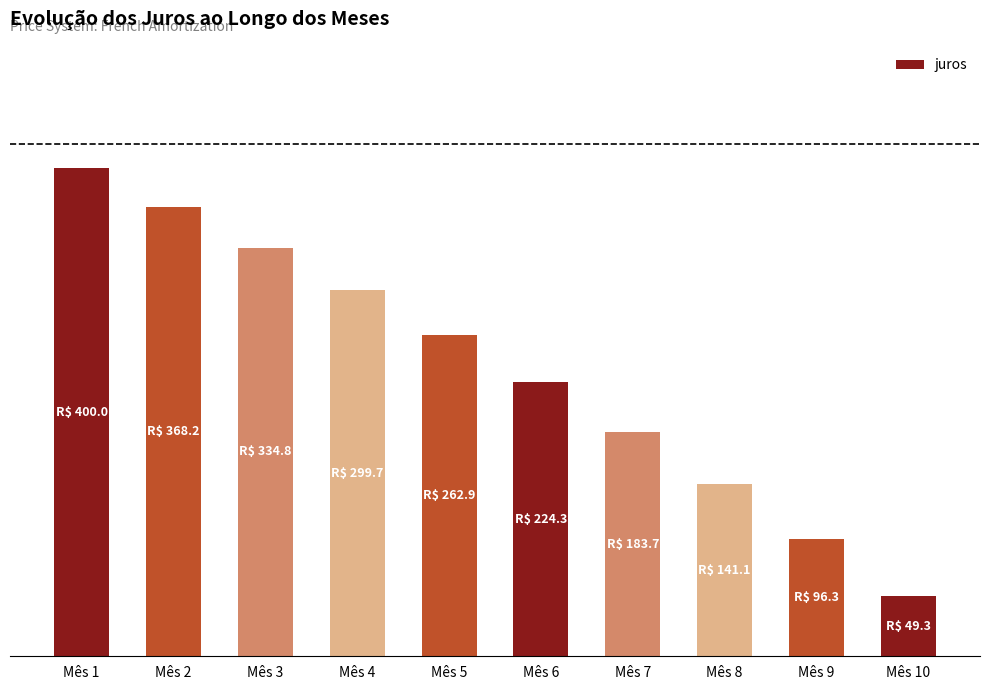

Does the chart contain any negative values?

No